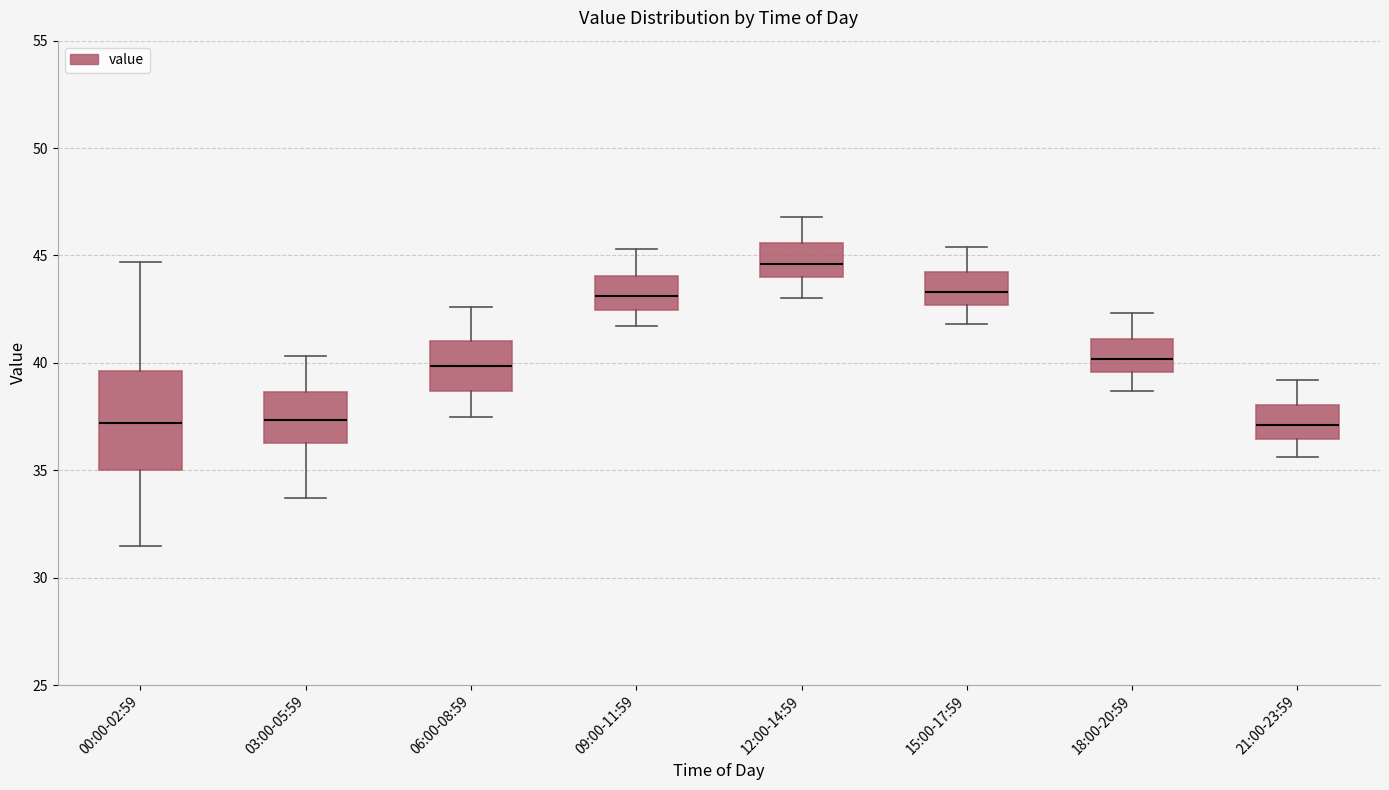

Which box's median line is the highest?

12:00-14:59